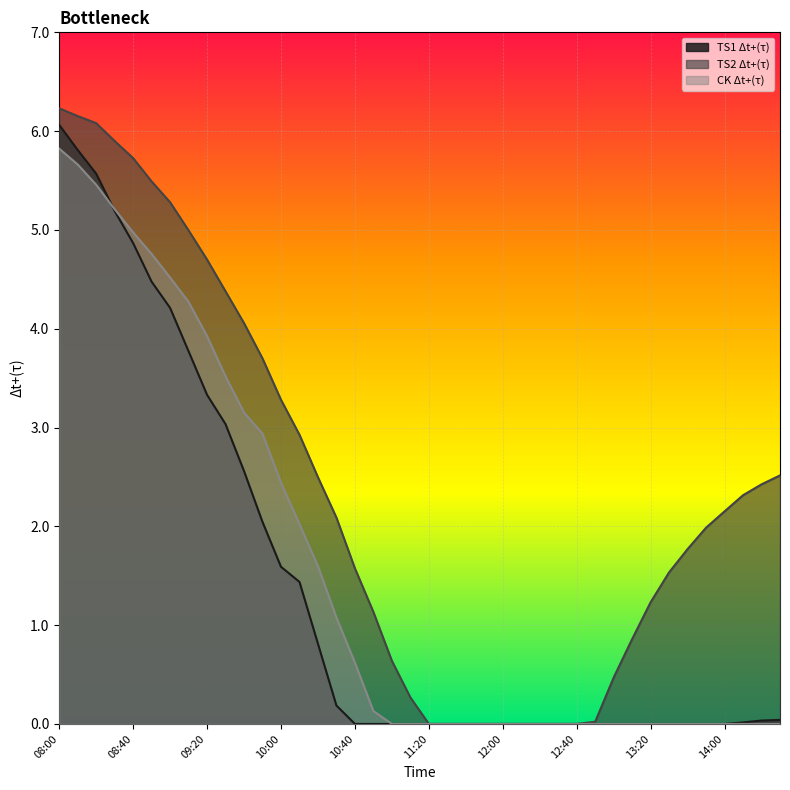

List the series in order of their peak value, lowest first.

CK Δt+(τ), TS1 Δt+(τ), TS2 Δt+(τ)